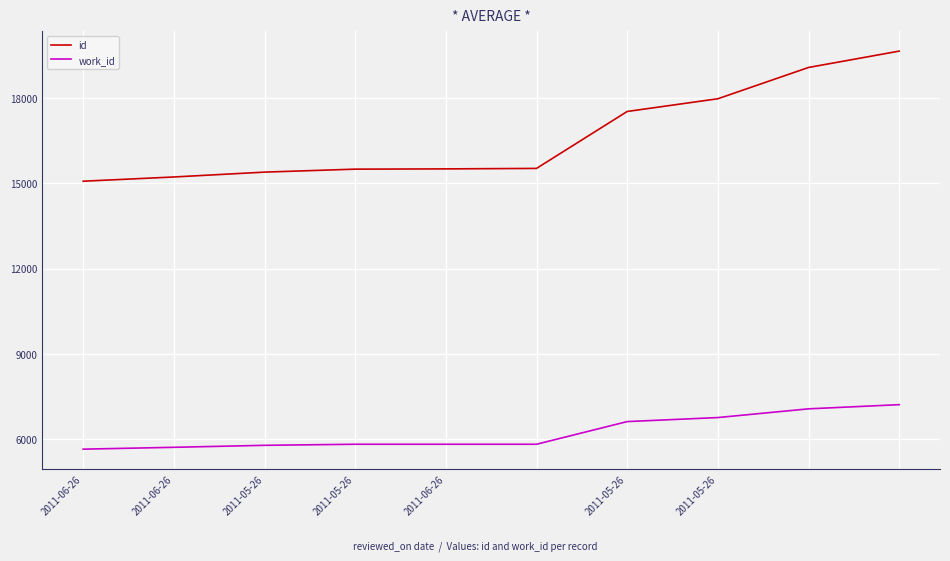

How many lines are shown in the chart?

2